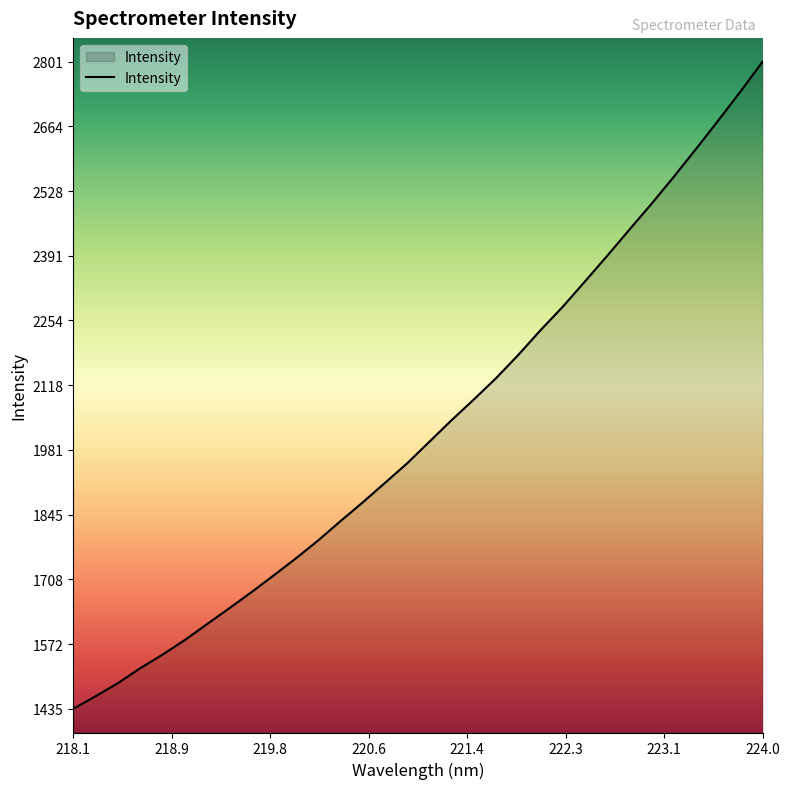

What is the difference between the maximum and minimum values?

1365.4